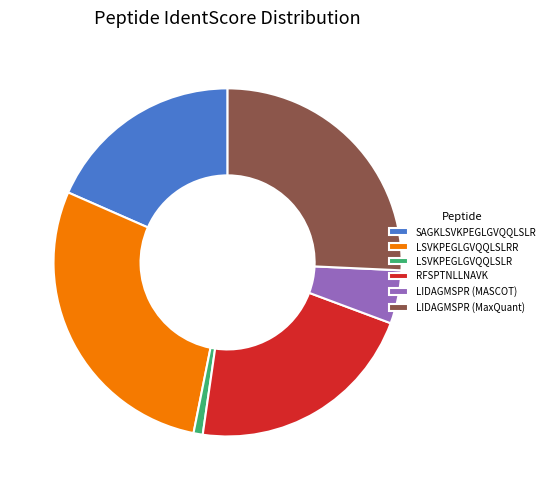

Combined, do LIDAGMSPR (MASCOT) and LSVKPEGLGVQQLSLR account for over 50%?

No